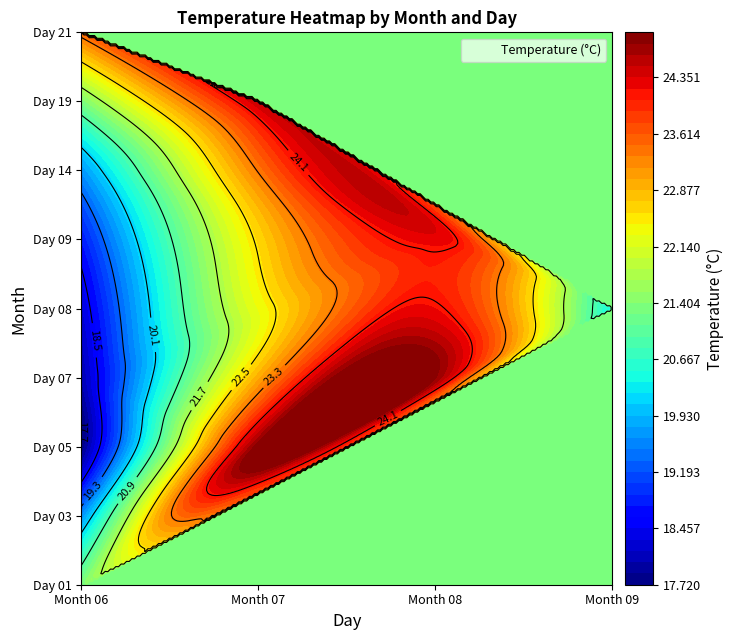

What is the total value across all series at 05?

42.7